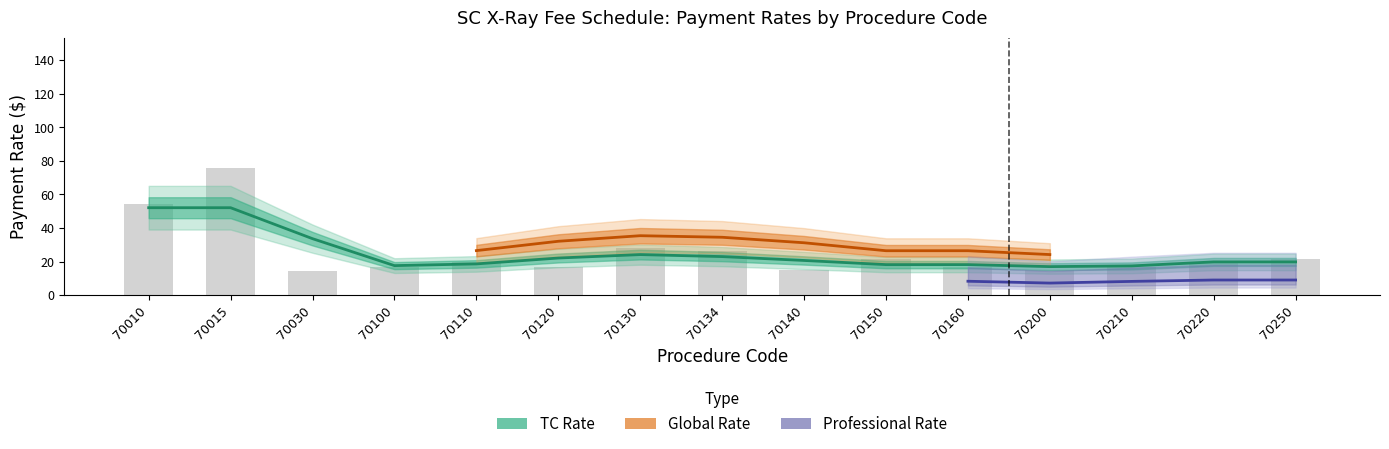

What are all the series names shown in the legend?

TC Rate, Global Rate, Professional Rate